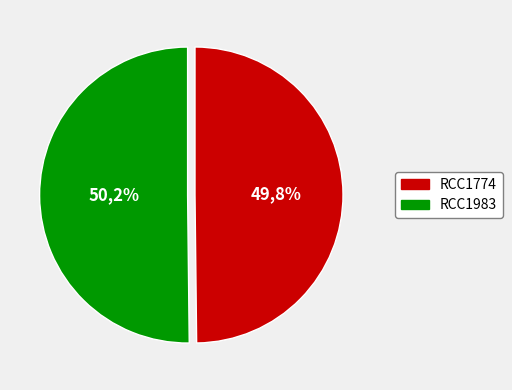

Which category accounts for the majority?

RCC1983